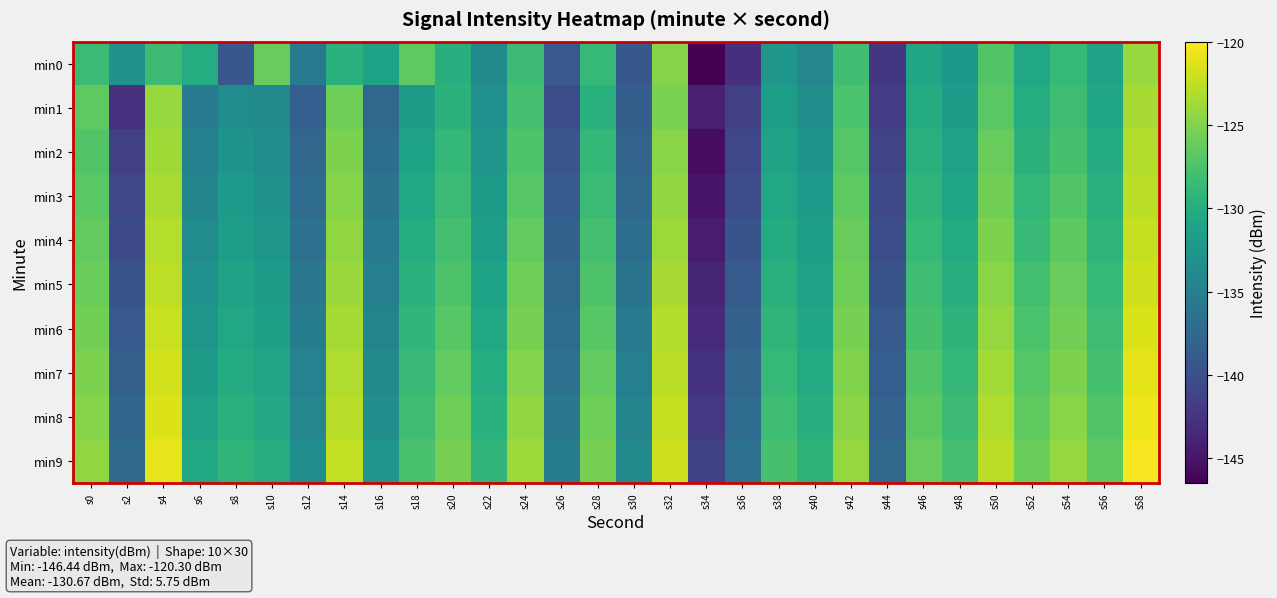

Reading left to right, extract all data points from this chart.

min0: s0=-128.4	s2=-133.0	s4=-128.3	s6=-130.1	s8=-139.3	s10=-126.1	s12=-135.4	s14=-129.6	s16=-131.1	s18=-126.6	s20=-129.8	s22=-133.9	s24=-128.3	s26=-139.1	s28=-128.8	s30=-139.2	s32=-124.8	s34=-146.4	s36=-142.8	s38=-132.4	s40=-134.2	s42=-128.1	s44=-142.2	s46=-130.8	s48=-132.3	s50=-127.2	s52=-130.7	s54=-128.8	s56=-131.2	s58=-124.0
min1: s0=-126.6	s2=-142.7	s4=-124.1	s6=-135.6	s8=-133.6	s10=-134.0	s12=-138.6	s14=-125.8	s16=-137.7	s18=-131.8	s20=-129.5	s22=-133.2	s24=-127.8	s26=-140.1	s28=-129.6	s30=-138.7	s32=-125.3	s34=-144.2	s36=-141.5	s38=-131.8	s40=-133.4	s42=-127.5	s44=-141.8	s46=-130.2	s48=-131.9	s50=-126.8	s52=-130.1	s54=-128.2	s56=-130.8	s58=-123.5
min2: s0=-127.2	s2=-141.5	s4=-123.8	s6=-134.9	s8=-132.8	s10=-133.5	s12=-137.8	s14=-125.2	s16=-136.9	s18=-131.1	s20=-128.9	s22=-132.6	s24=-127.3	s26=-139.5	s28=-128.9	s30=-138.1	s32=-124.7	s34=-145.6	s36=-140.8	s38=-131.2	s40=-132.8	s42=-127.0	s44=-141.1	s46=-129.7	s48=-131.3	s50=-126.2	s52=-129.5	s54=-127.7	s56=-130.2	s58=-123.1
min3: s0=-126.8	s2=-140.9	s4=-123.4	s6=-134.3	s8=-132.2	s10=-133.0	s12=-137.2	s14=-124.8	s16=-136.3	s18=-130.6	s20=-128.4	s22=-132.1	s24=-126.9	s26=-138.9	s28=-128.4	s30=-137.5	s32=-124.3	s34=-145.0	s36=-140.2	s38=-130.7	s40=-132.3	s42=-126.6	s44=-140.6	s46=-129.2	s48=-130.8	s50=-125.7	s52=-129.0	s54=-127.2	s56=-129.7	s58=-122.7
min4: s0=-126.4	s2=-140.3	s4=-123.0	s6=-133.7	s8=-131.7	s10=-132.5	s12=-136.6	s14=-124.4	s16=-135.7	s18=-130.1	s20=-127.9	s22=-131.6	s24=-126.4	s26=-138.3	s28=-127.9	s30=-136.9	s32=-123.9	s34=-144.4	s36=-139.6	s38=-130.2	s40=-131.8	s42=-126.2	s44=-140.1	s46=-128.7	s48=-130.3	s50=-125.2	s52=-128.5	s54=-126.7	s56=-129.2	s58=-122.3
min5: s0=-126.0	s2=-139.7	s4=-122.6	s6=-133.1	s8=-131.2	s10=-132.0	s12=-136.0	s14=-124.0	s16=-135.1	s18=-129.6	s20=-127.4	s22=-131.1	s24=-125.9	s26=-137.7	s28=-127.4	s30=-136.3	s32=-123.5	s34=-143.8	s36=-139.0	s38=-129.7	s40=-131.3	s42=-125.8	s44=-139.6	s46=-128.2	s48=-129.8	s50=-124.7	s52=-128.0	s54=-126.2	s56=-128.7	s58=-121.9
min6: s0=-125.6	s2=-139.1	s4=-122.2	s6=-132.5	s8=-130.7	s10=-131.5	s12=-135.4	s14=-123.6	s16=-134.5	s18=-129.1	s20=-126.9	s22=-130.6	s24=-125.4	s26=-137.1	s28=-126.9	s30=-135.7	s32=-123.1	s34=-143.2	s36=-138.4	s38=-129.2	s40=-130.8	s42=-125.4	s44=-139.1	s46=-127.7	s48=-129.3	s50=-124.2	s52=-127.5	s54=-125.7	s56=-128.2	s58=-121.5
min7: s0=-125.2	s2=-138.5	s4=-121.8	s6=-131.9	s8=-130.2	s10=-131.0	s12=-134.8	s14=-123.2	s16=-133.9	s18=-128.6	s20=-126.4	s22=-130.1	s24=-124.9	s26=-136.5	s28=-126.4	s30=-135.1	s32=-122.7	s34=-142.6	s36=-137.8	s38=-128.7	s40=-130.3	s42=-125.0	s44=-138.6	s46=-127.2	s48=-128.8	s50=-123.7	s52=-127.0	s54=-125.2	s56=-127.7	s58=-121.1
min8: s0=-124.8	s2=-137.9	s4=-121.4	s6=-131.3	s8=-129.7	s10=-130.5	s12=-134.2	s14=-122.8	s16=-133.3	s18=-128.1	s20=-125.9	s22=-129.6	s24=-124.4	s26=-135.9	s28=-125.9	s30=-134.5	s32=-122.3	s34=-142.0	s36=-137.2	s38=-128.2	s40=-129.8	s42=-124.6	s44=-138.1	s46=-126.7	s48=-128.3	s50=-123.2	s52=-126.5	s54=-124.7	s56=-127.2	s58=-120.7
min9: s0=-124.4	s2=-137.3	s4=-121.0	s6=-130.7	s8=-129.2	s10=-130.0	s12=-133.6	s14=-122.4	s16=-132.7	s18=-127.6	s20=-125.4	s22=-129.1	s24=-123.9	s26=-135.3	s28=-125.4	s30=-133.9	s32=-121.9	s34=-141.4	s36=-136.6	s38=-127.7	s40=-129.3	s42=-124.2	s44=-137.6	s46=-126.2	s48=-127.8	s50=-122.7	s52=-126.0	s54=-124.2	s56=-126.7	s58=-120.3